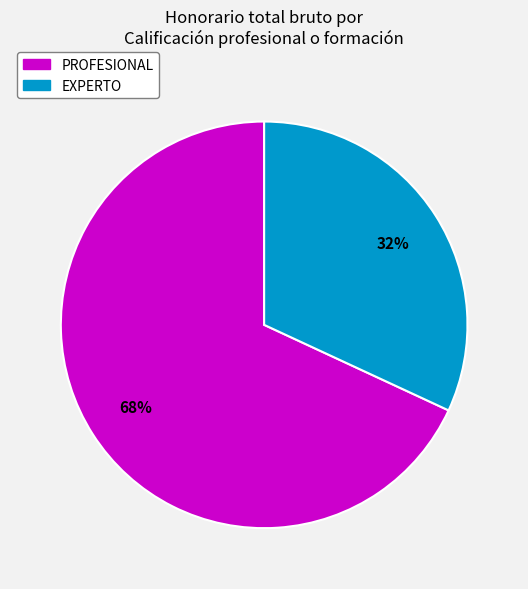

The EXPERTO slice represents 32% of the pie. True or false?

True